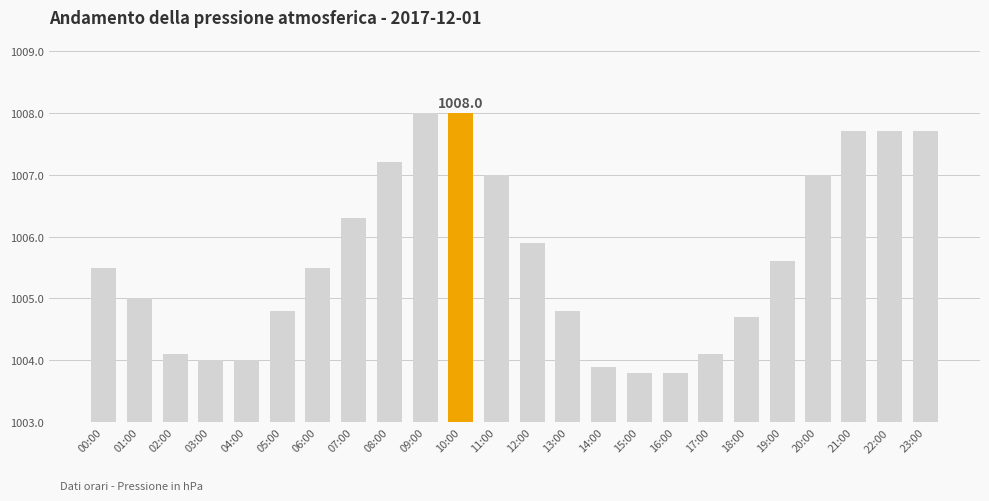

Where is the data nearest to the value 1005?

01:00